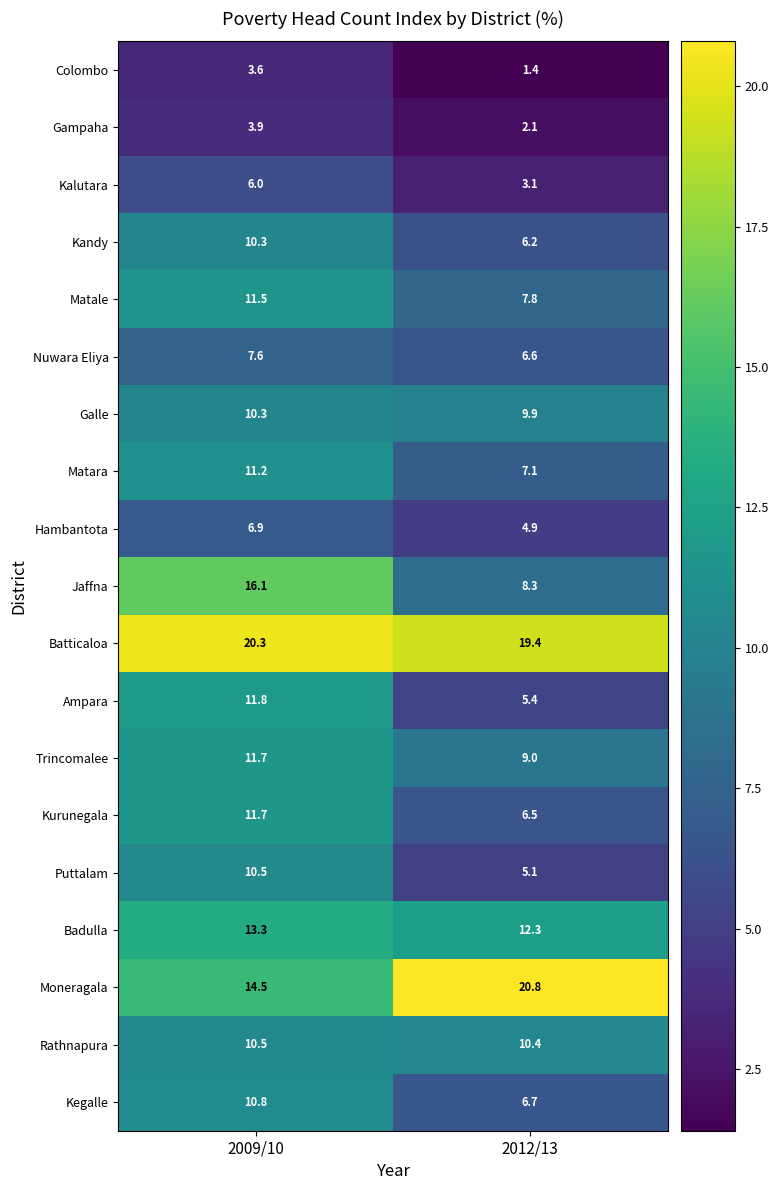

At which label does Matara reach its peak?

2009/10